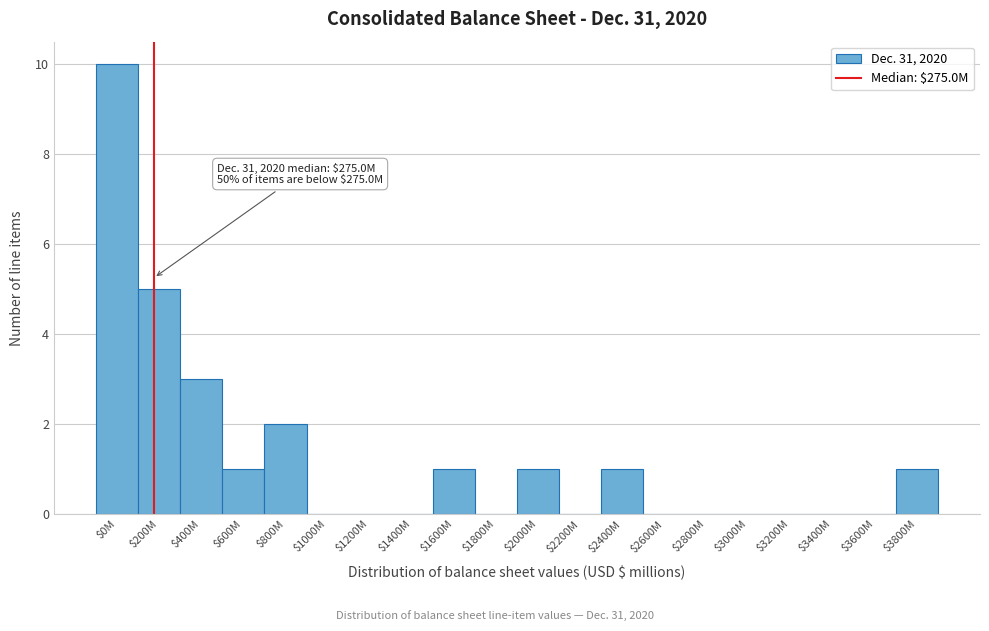

Which category has the highest value across all series?

$0M